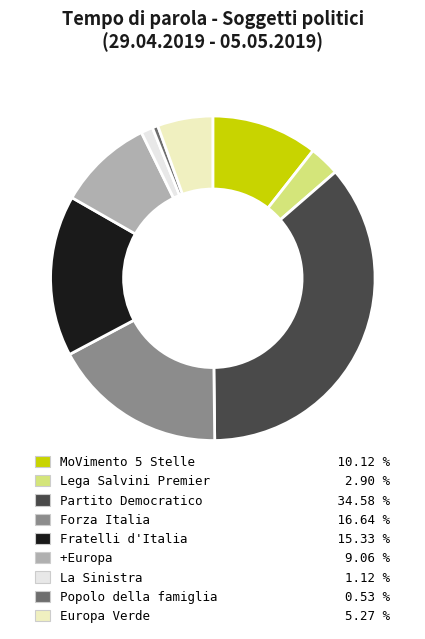

Rank the categories by value from highest to lowest.

Partito Democratico, Forza Italia, Fratelli d'Italia, MoVimento 5 Stelle, +Europa, Europa Verde, Lega Salvini Premier, La Sinistra, Popolo della famiglia